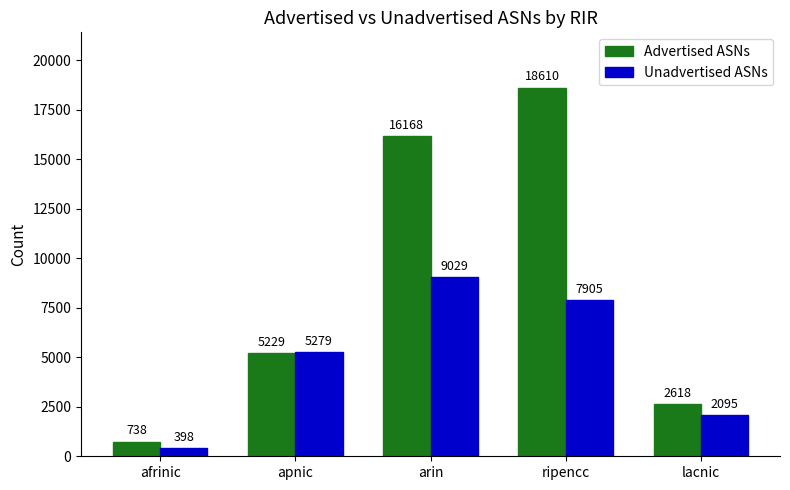

Rank the categories by Unadvertised ASNs value from lowest to highest.

afrinic, lacnic, apnic, ripencc, arin